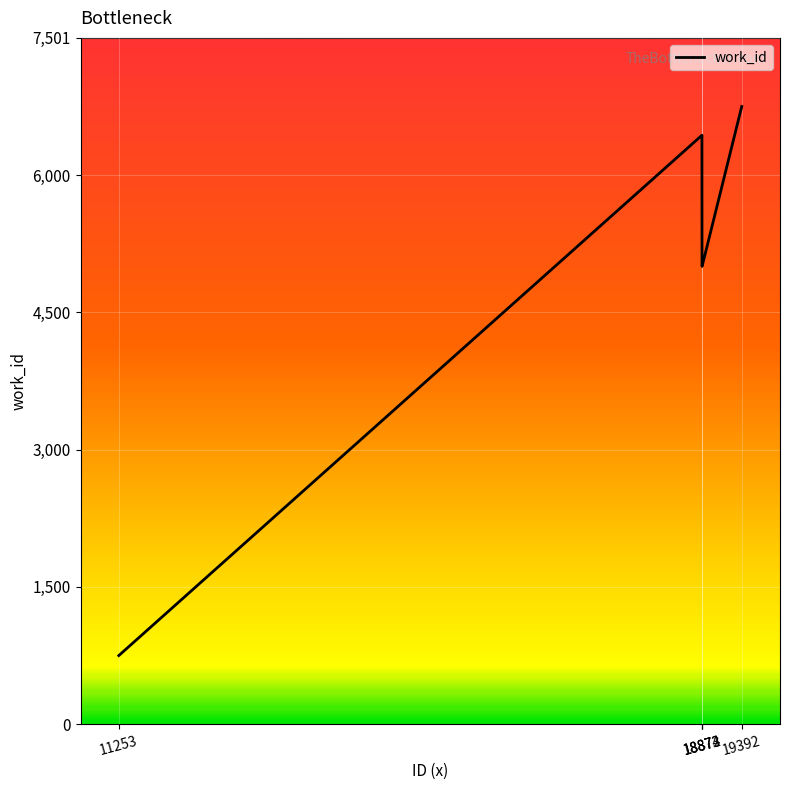

How many interior local peaks (higher than both neighbors) does the data have?

1